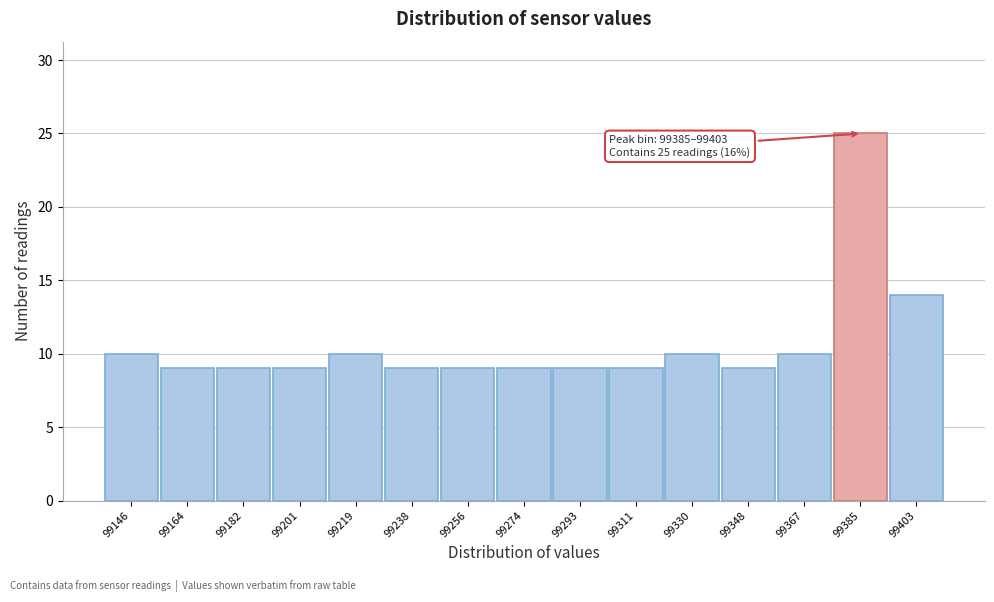

Reading right to left, transcribe all the data shown in this chart.

14	25	10	9	10	9	9	9	9	9	10	9	9	9	10